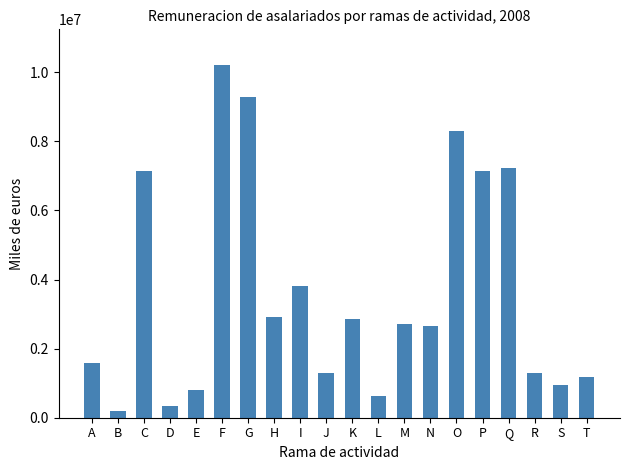

What is the value of the 15th bar from the left?

8309420